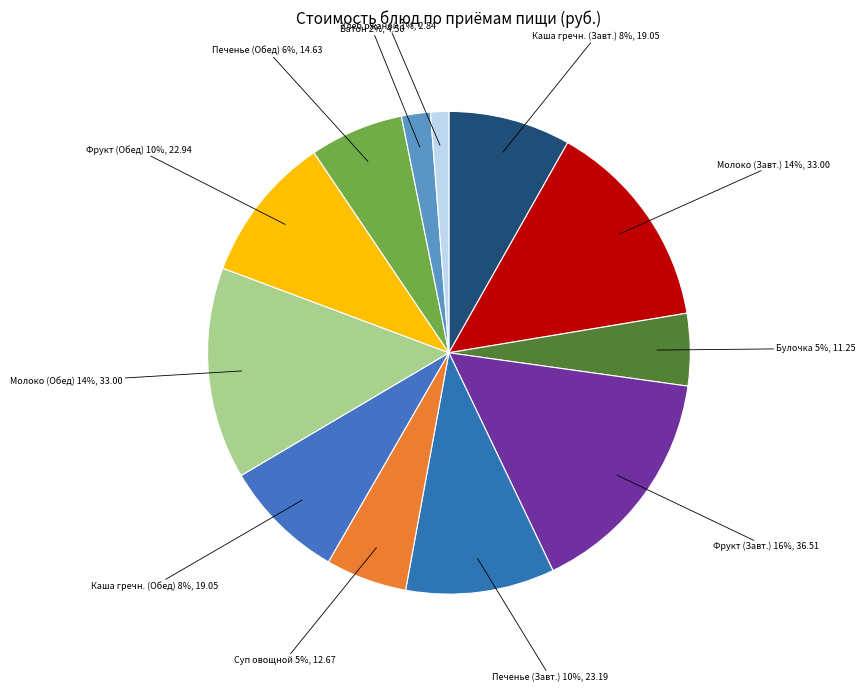

Rank the categories by value from highest to lowest.

Фрукт в ассортименте (Завтрак), Молоко витаминизированное (Завтрак), Молоко витаминизированное (Обед), Печенье (Завтрак), Фрукт в ассортименте (Обед), Каша молочная из гречневой крупы (Завтрак), Каша молочная из гречневой крупы (Обед), Печенье (Обед), Суп овощной со сметаной, Булочка Витаминная, Батон, Хлеб ржаной